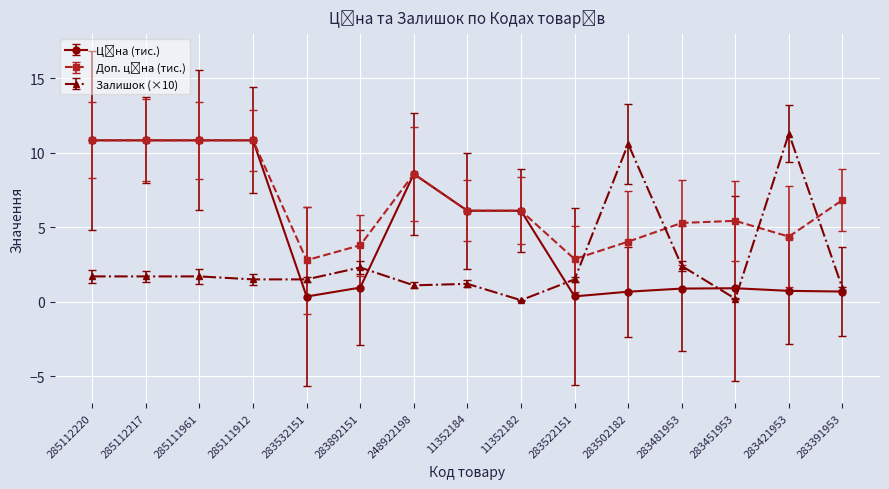

What is the label of the 12th point from the left?

283481953